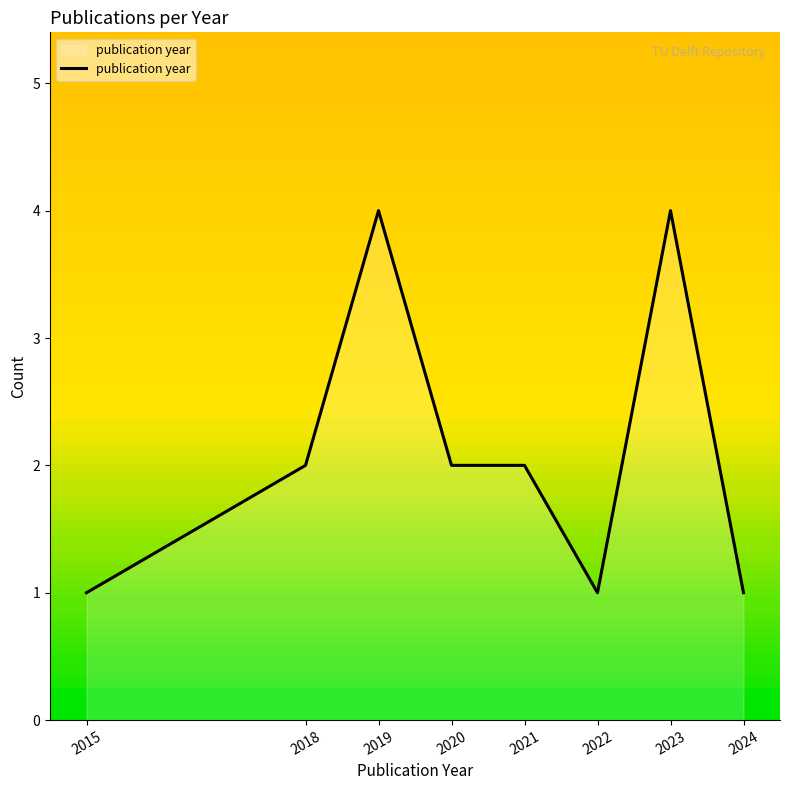

What is the minimum value shown in the chart?

1